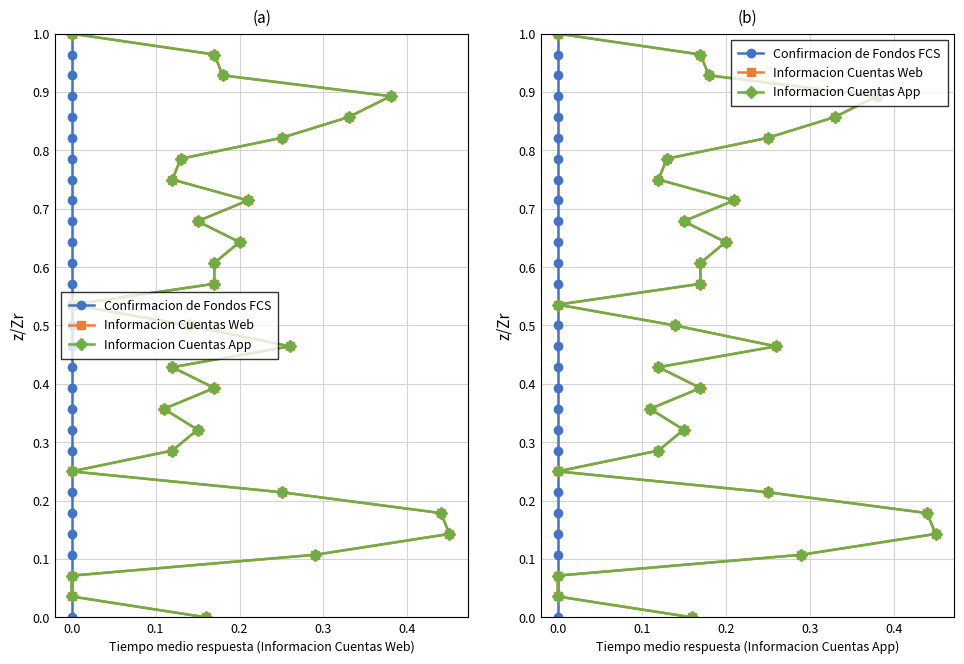

What is the difference between the maximum and minimum values in the Informacion Cuentas Web series?

1.0